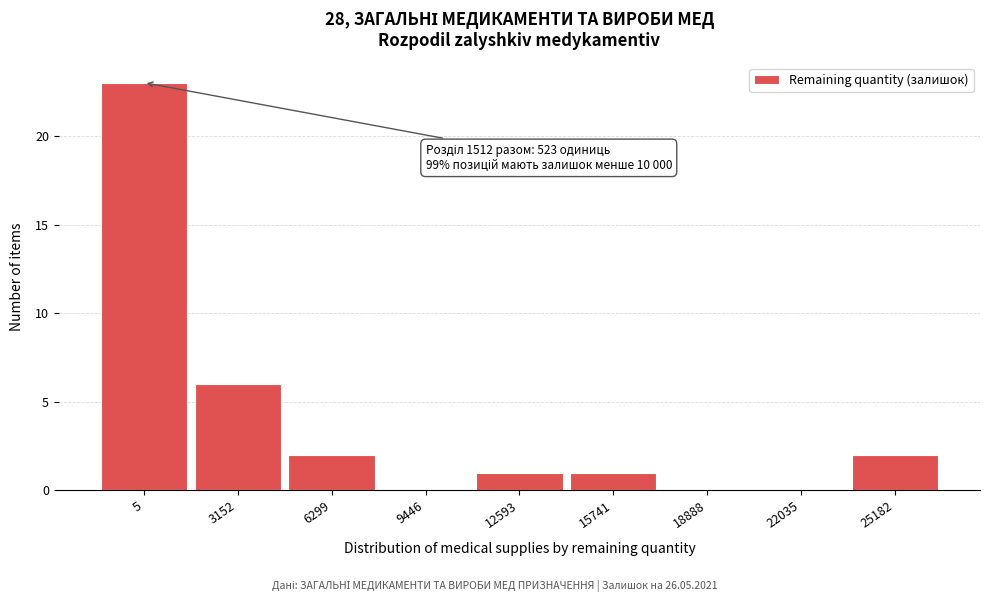

Reading right to left, list all the values displayed in this chart.

25182=2	22035=0	18888=0	15741=1	12593=1	9446=0	6299=2	3152=6	5=23